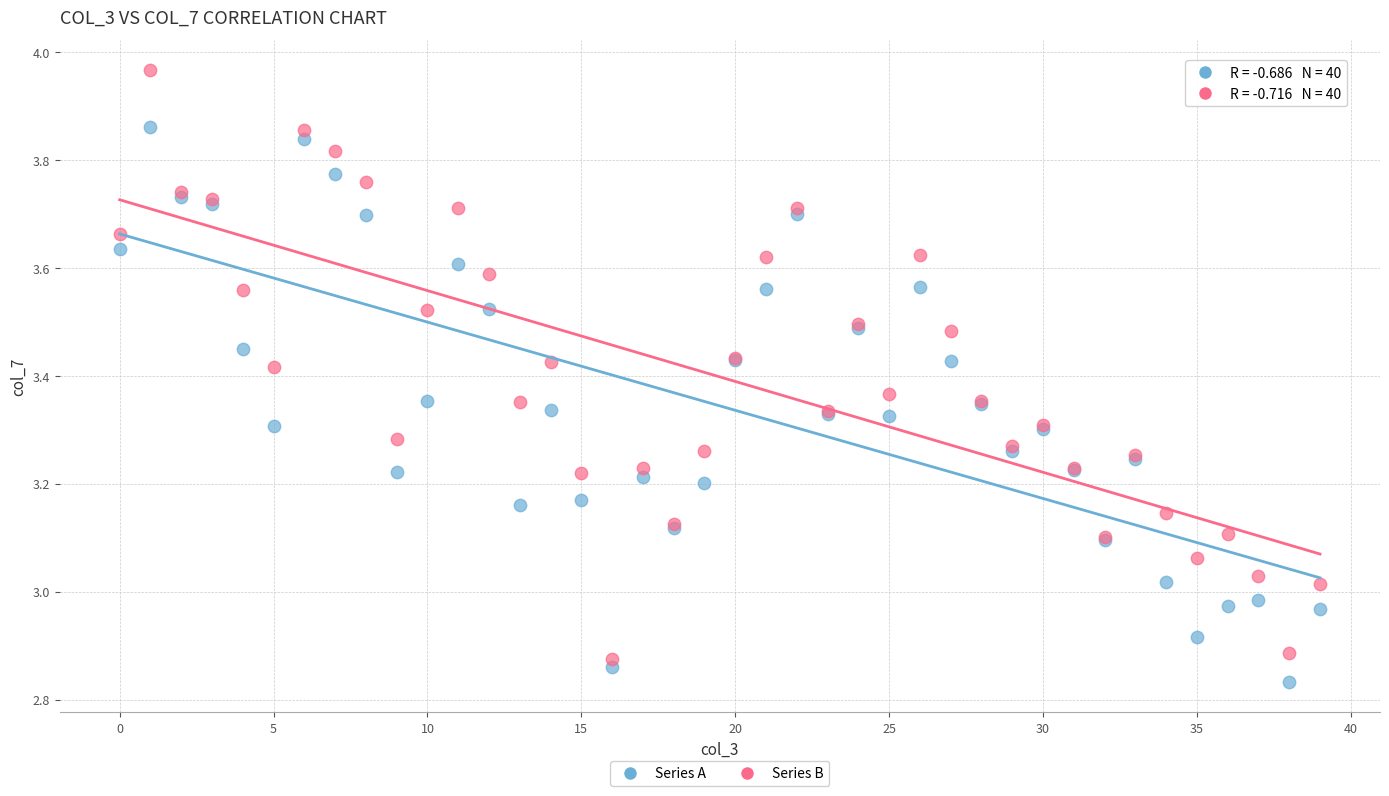

Which series reaches the maximum Y coordinate?

Series B